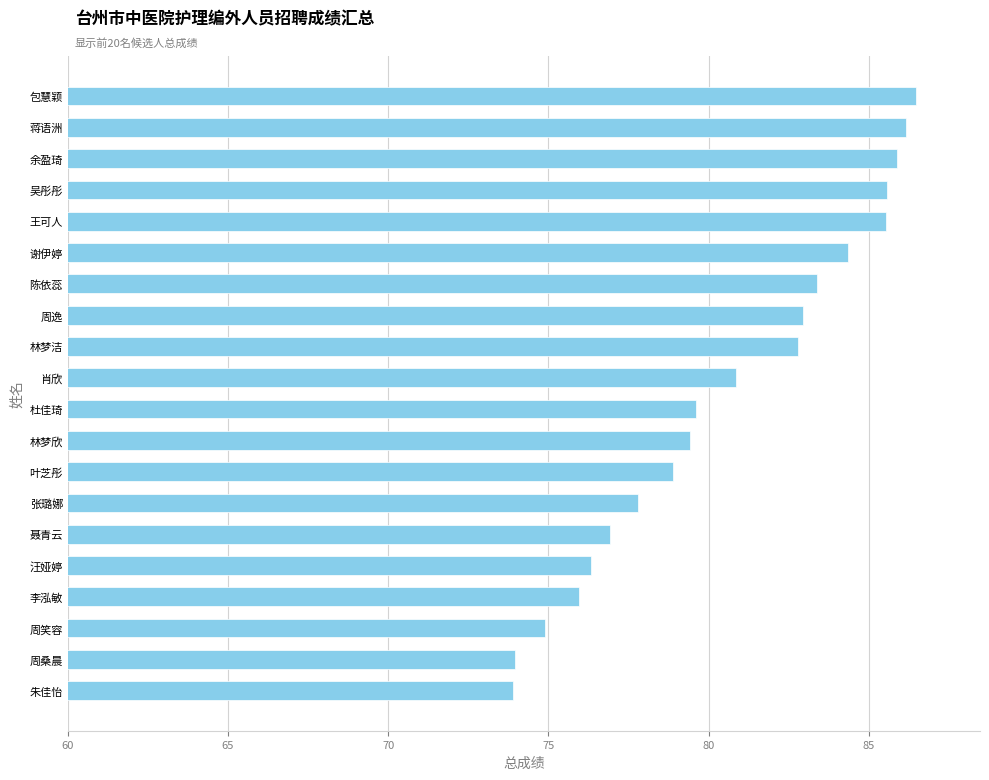

How many values exceed 80?

10